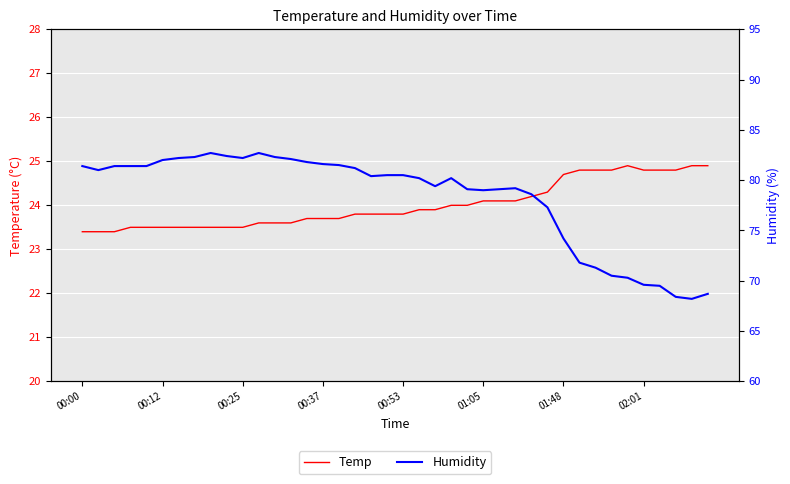

What is the value of the Temp point at the 32nd from the left?

24.8